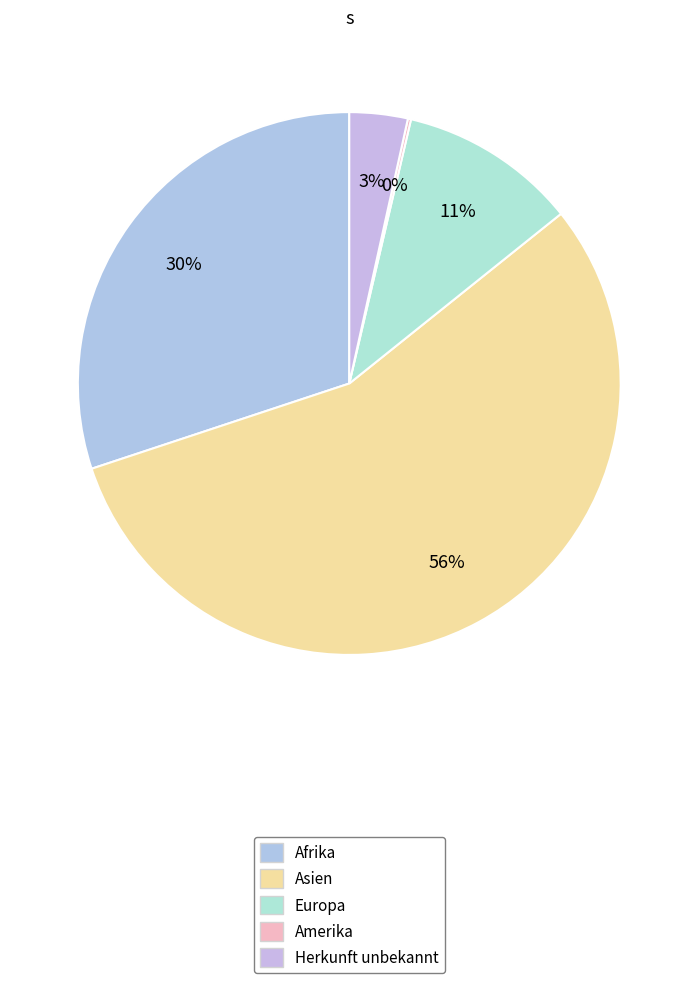

Combined, what portion of the pie is Asien and Afrika?

85.8%